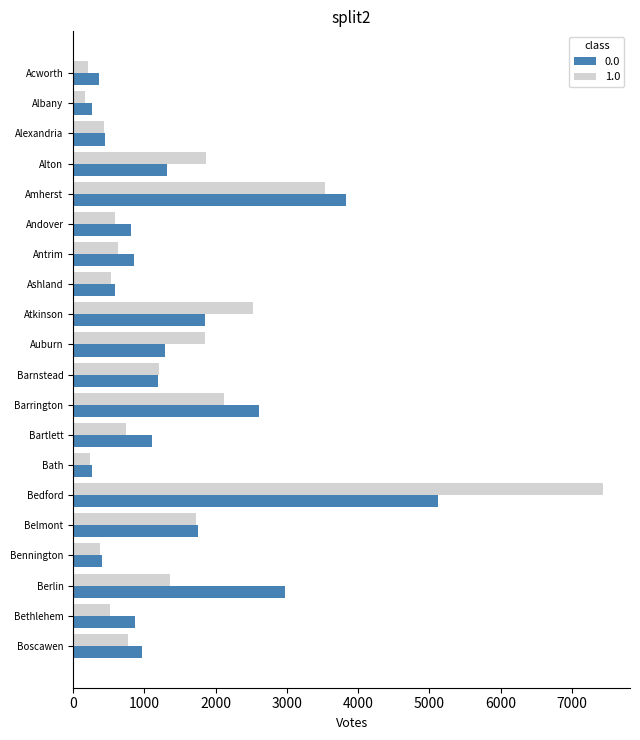

What is the difference between the highest and lowest values at Bartlett?

360